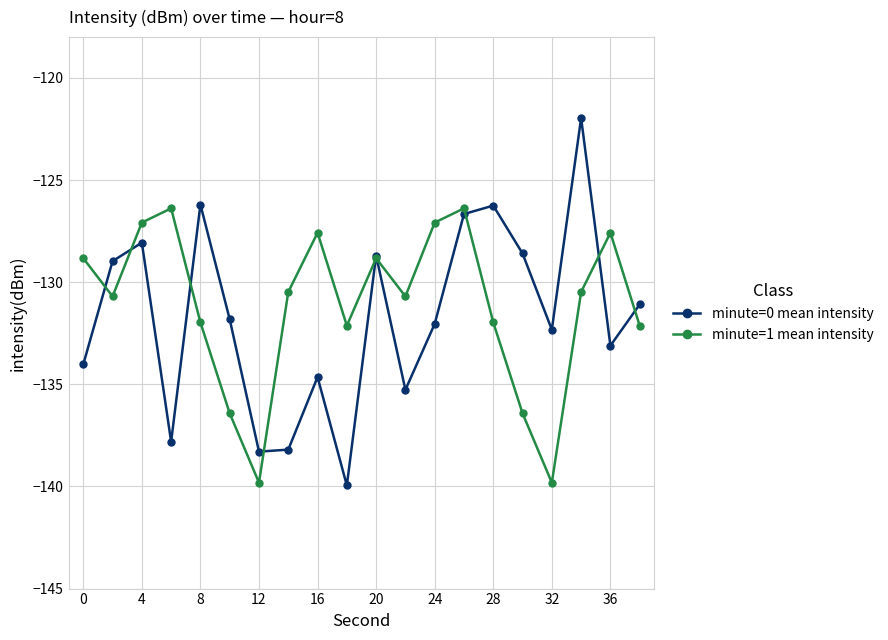

List the series in order of their peak value, highest first.

minute=0 mean intensity, minute=1 mean intensity